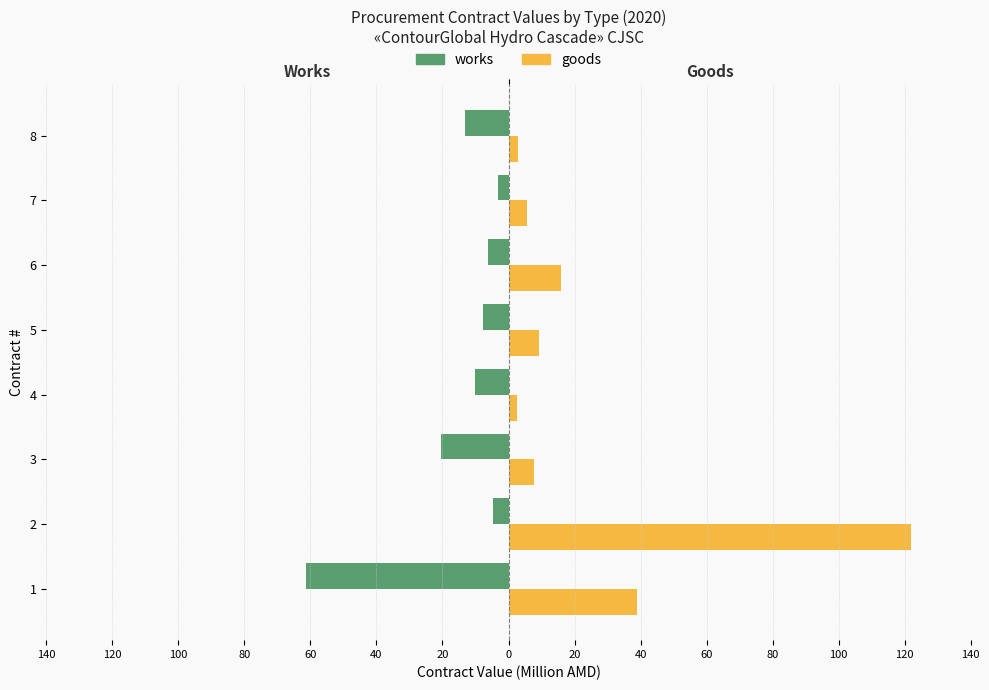

Which series has the largest total across all categories?

goods